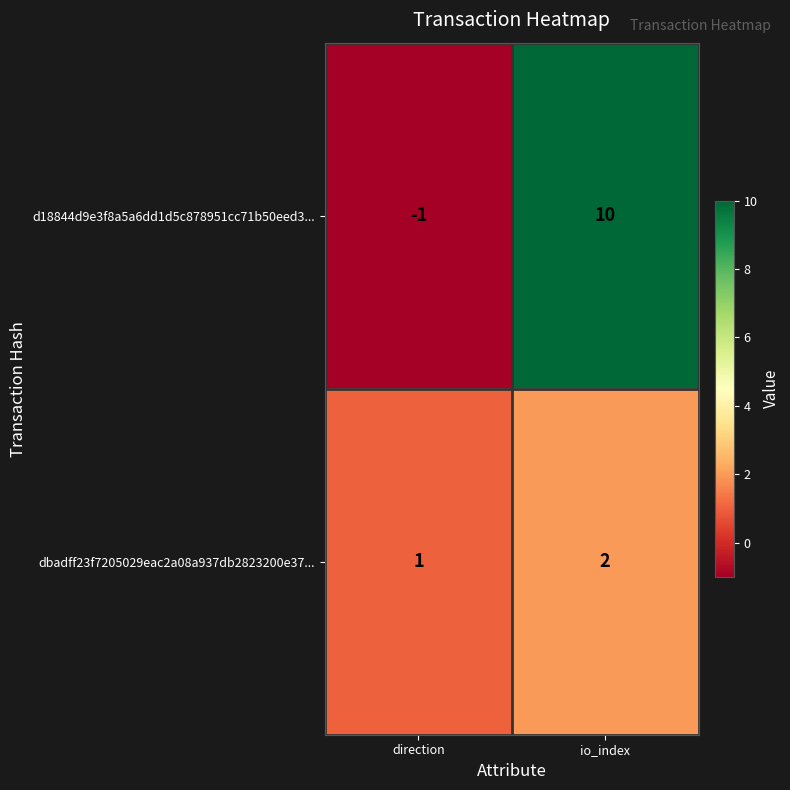

At how many categories does at least one series exceed 7?

1